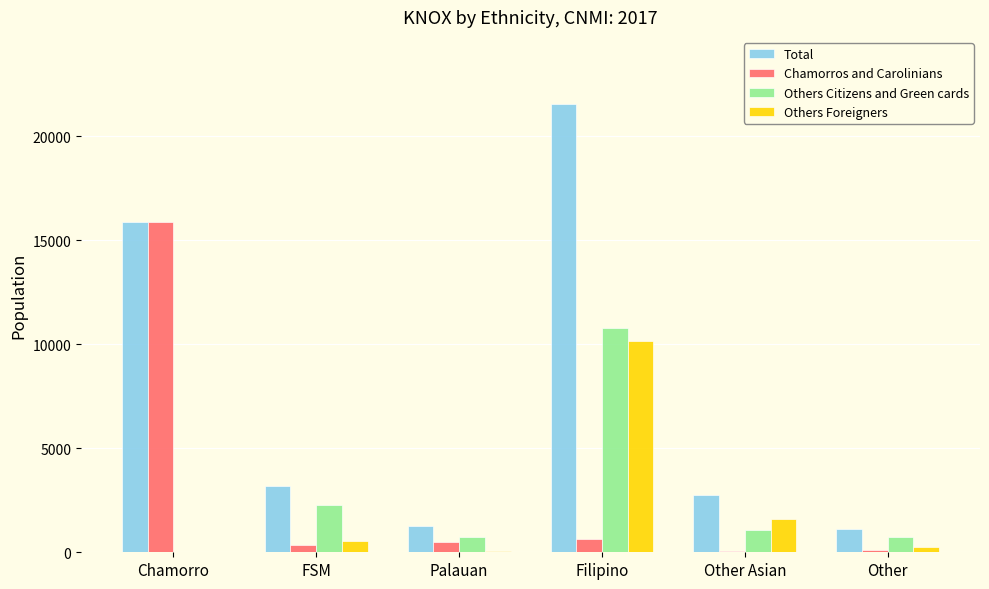

What are all the series names shown in the legend?

Total, Chamorros and Carolinians, Others Citizens and Green cards, Others Foreigners